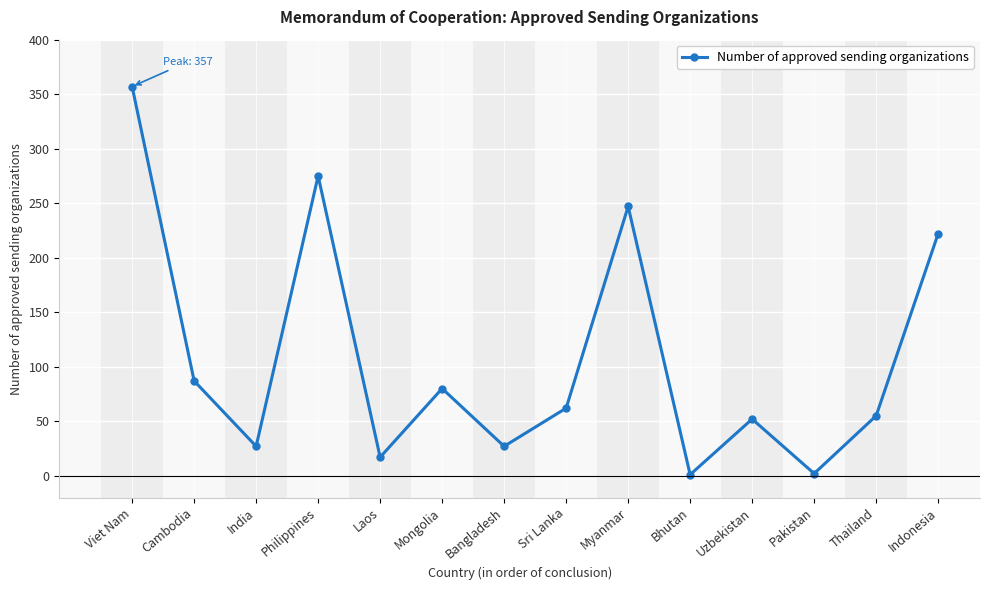

What is the smallest value displayed?

1